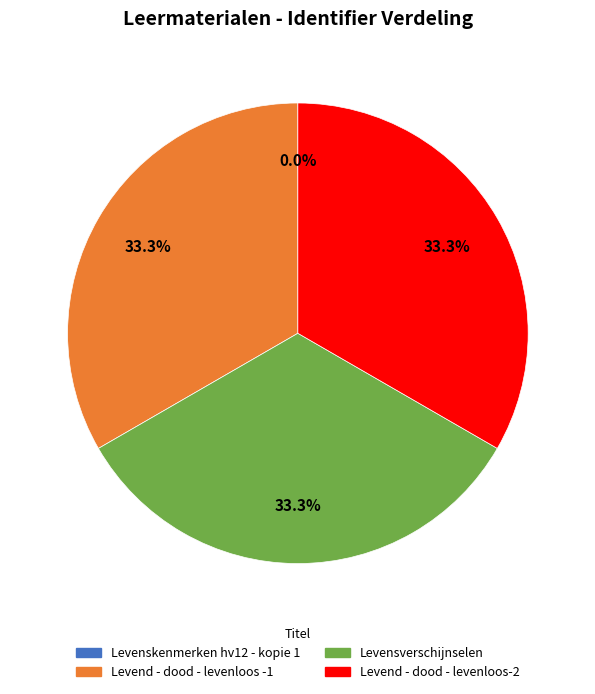

What is the ratio of the value at Levend - dood - levenloos -1 to the value at Levensverschijnselen?

1.0